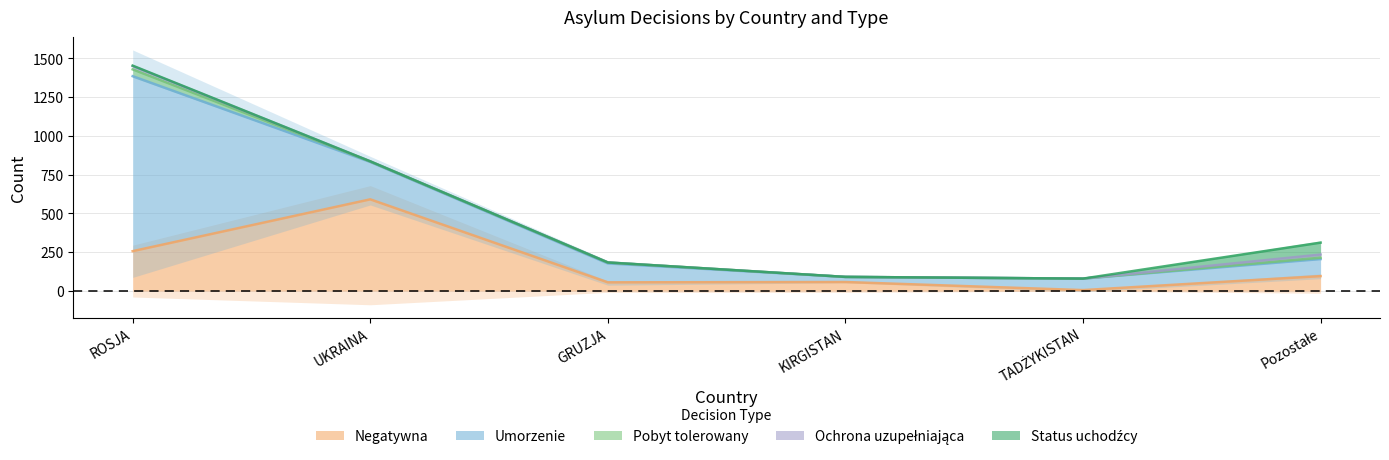

True or false: Umorzenie and Status uchodźcy intersect in this chart.

False